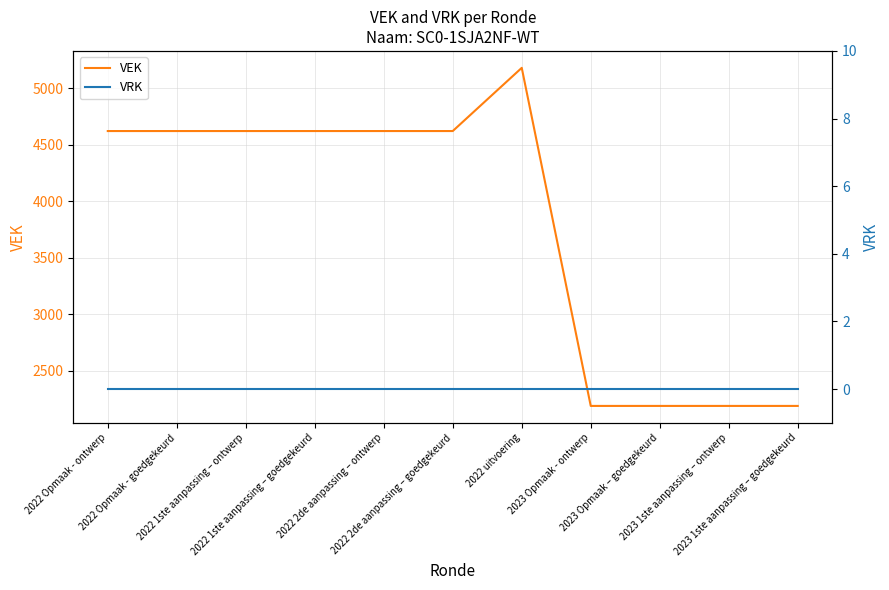

Rank the series by their maximum value, from highest to lowest.

VEK, VRK